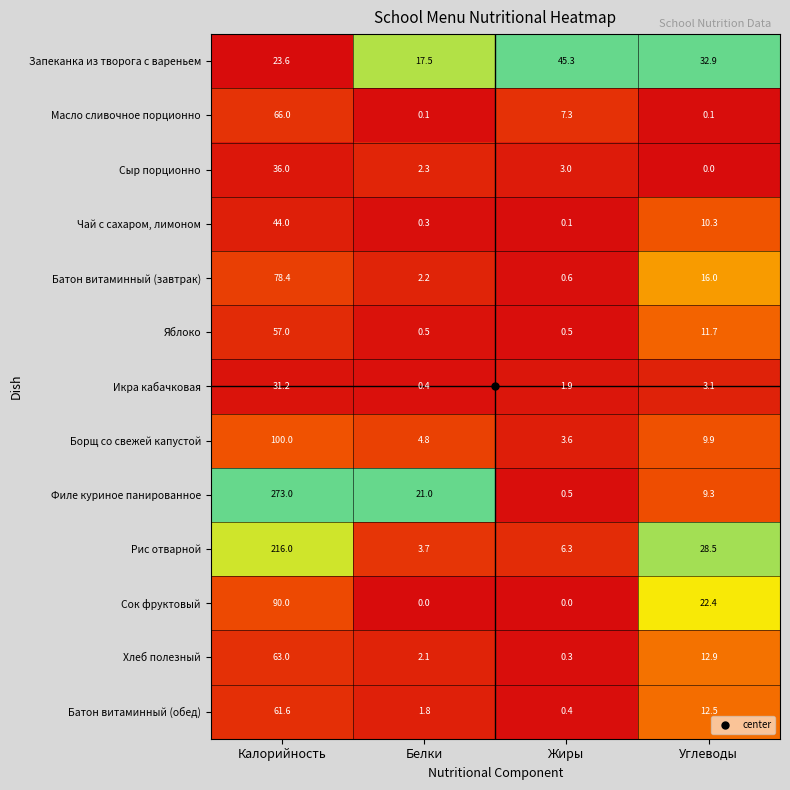

Which category has the lowest value in the Рис отварной series?

Белки